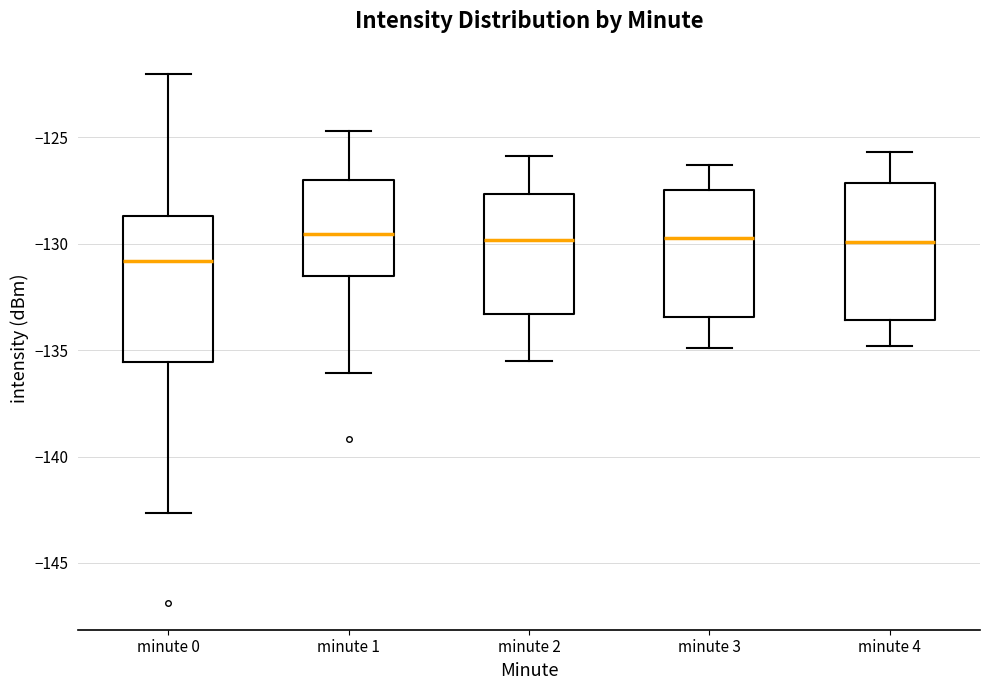

Which box has the lowest median line?

minute 0